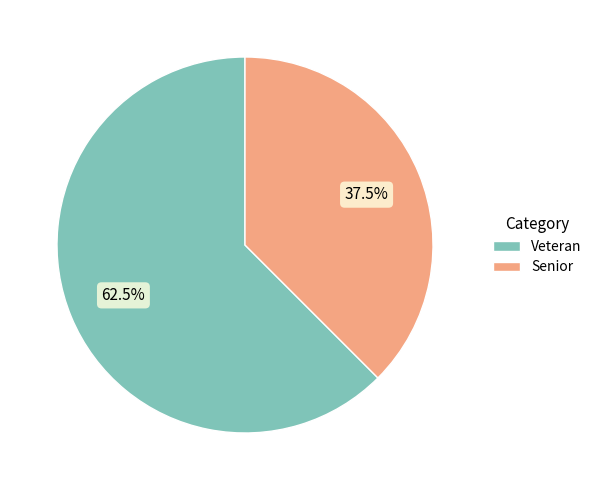

Between Senior and Veteran, which is larger?

Veteran